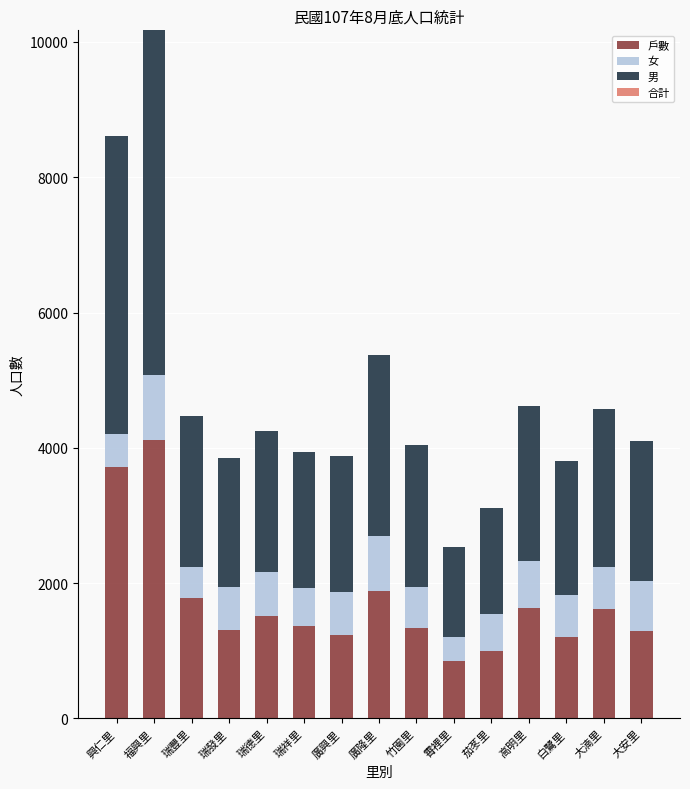

Read the 戶數 value at 白鷺里, to the nearest 100.

1200